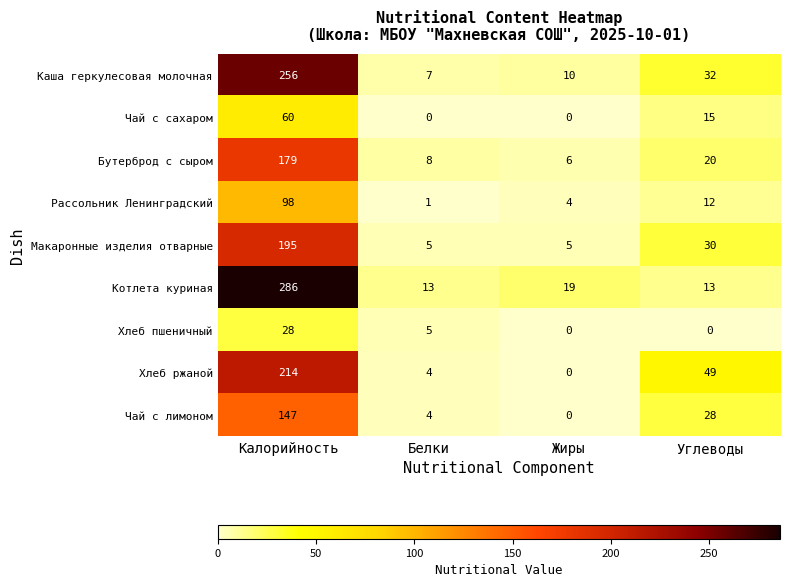

What is the difference between the highest and lowest values at Углеводы?

49